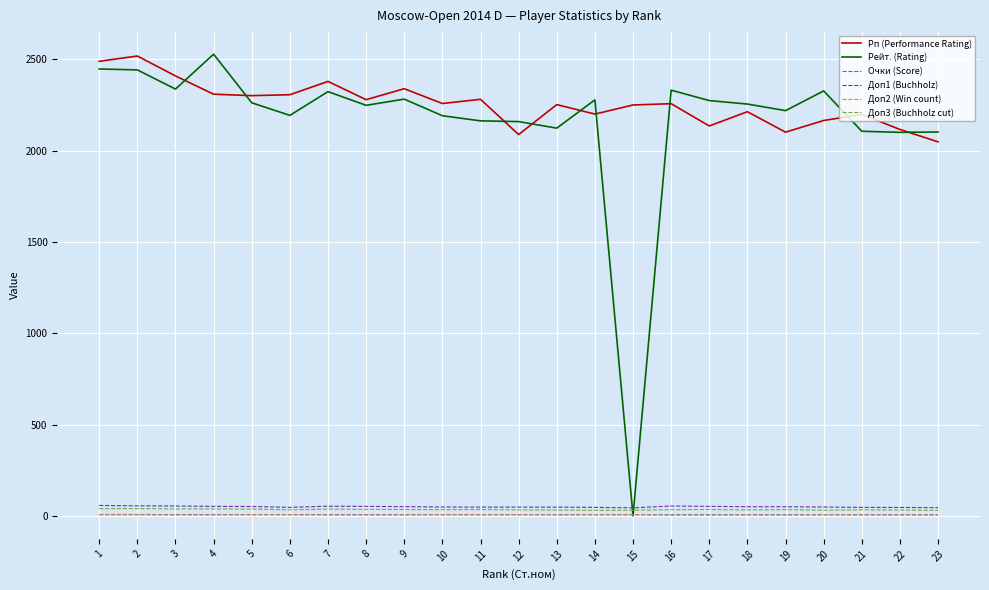

What is the spread (max minus min) of values at 12?

2153.0